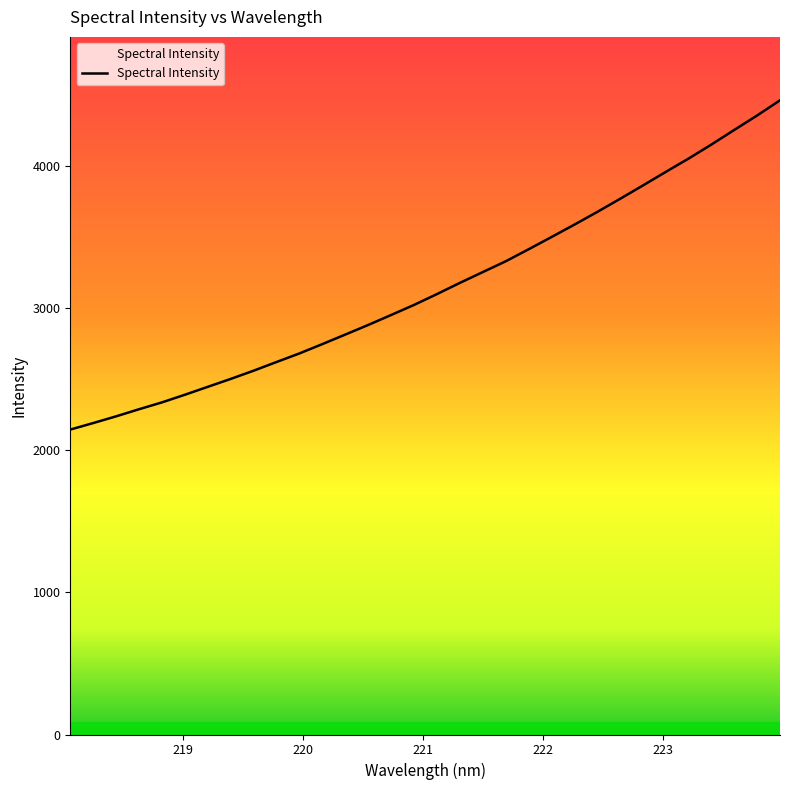

What is the minimum value shown in the chart?

2143.7